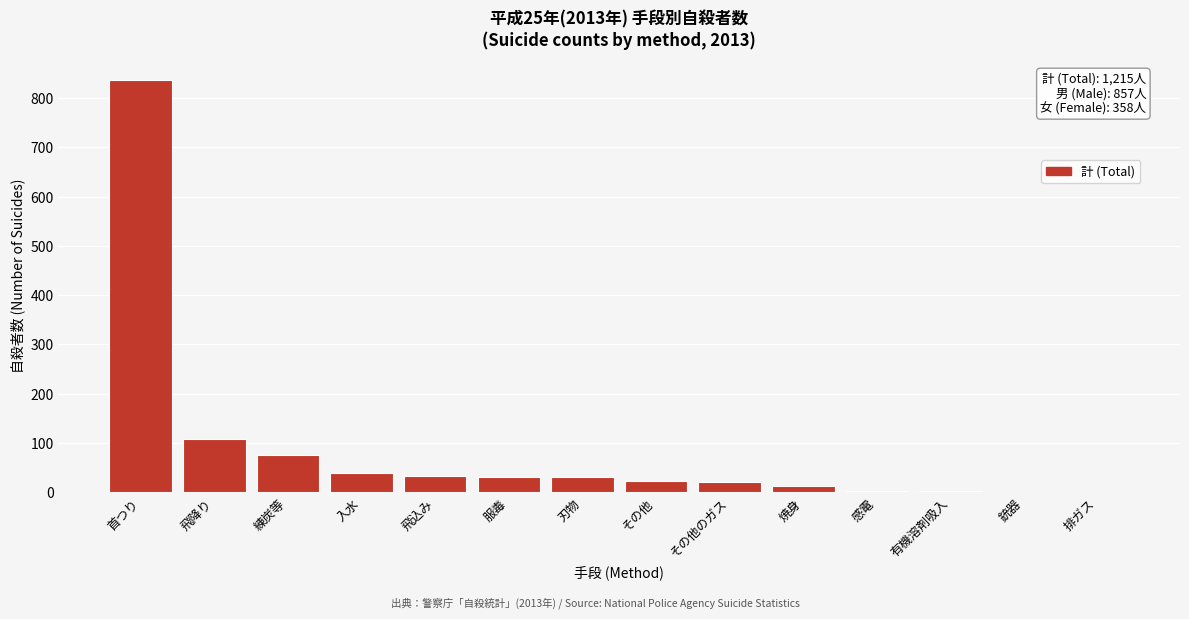

What is the sum of all values?

1215